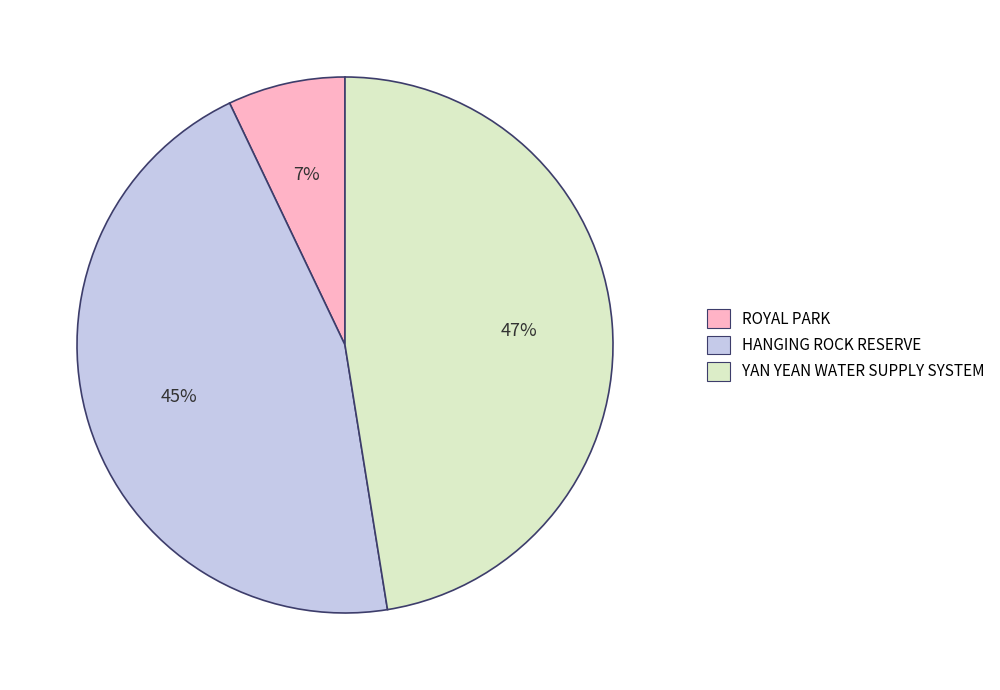

Is the sum of YAN YEAN WATER SUPPLY SYSTEM and ROYAL PARK greater than half?

Yes